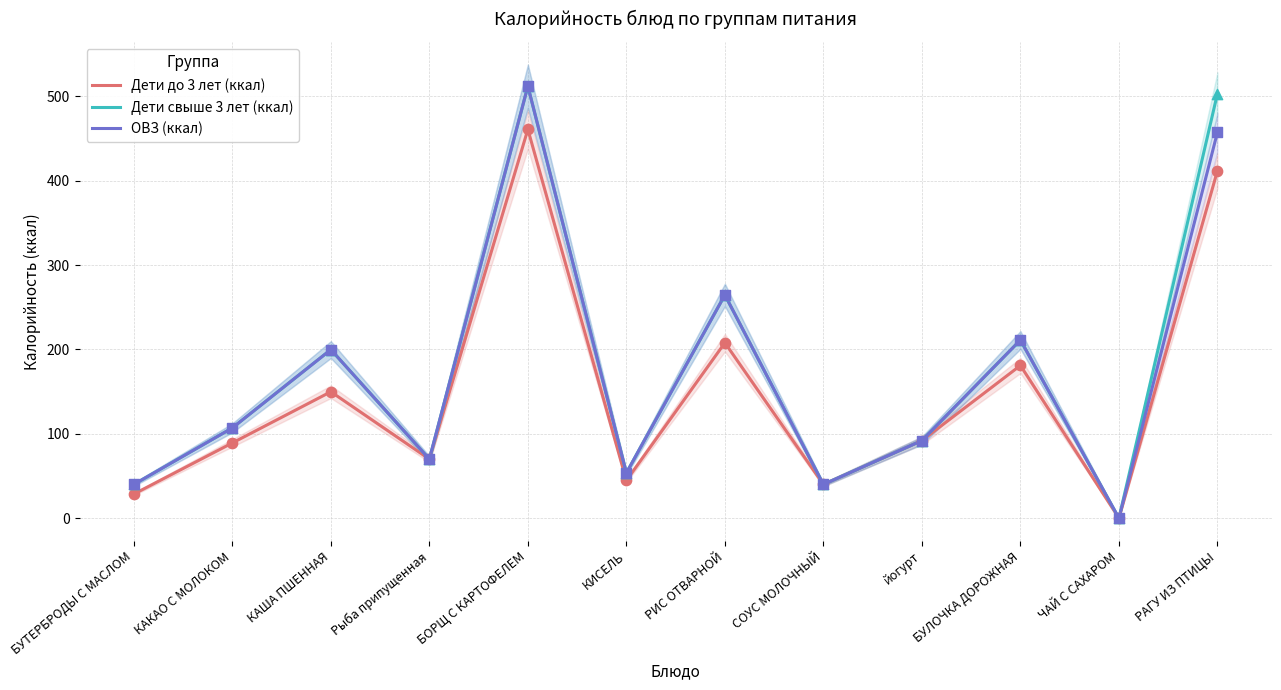

At how many categories does at least one series exceed 356?

2